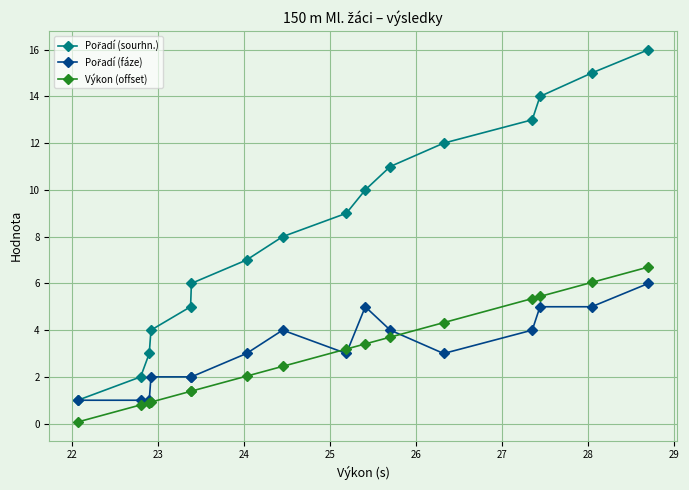

Count the number of data series in this chart.

3